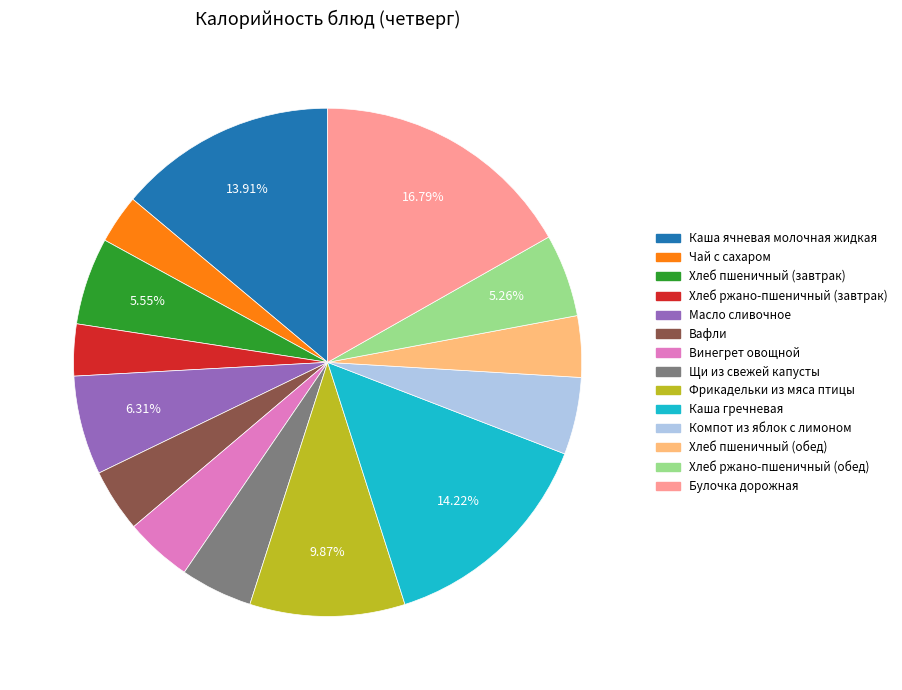

Do Булочка дорожная and Хлеб пшеничный (завтрак) together represent more than half of the pie?

No